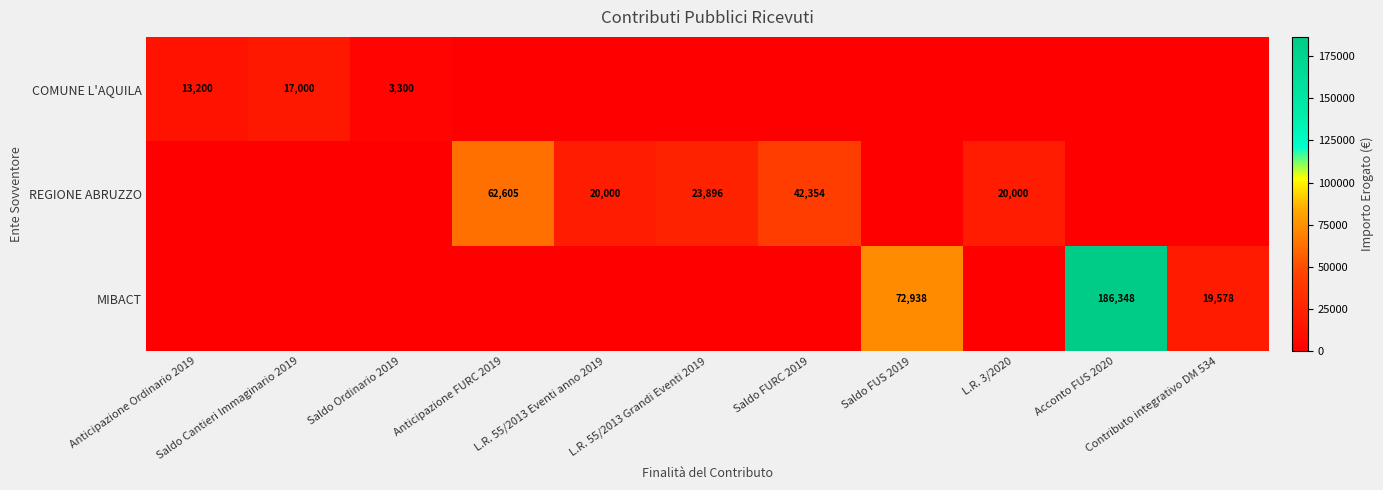

Count the number of data series in this chart.

3